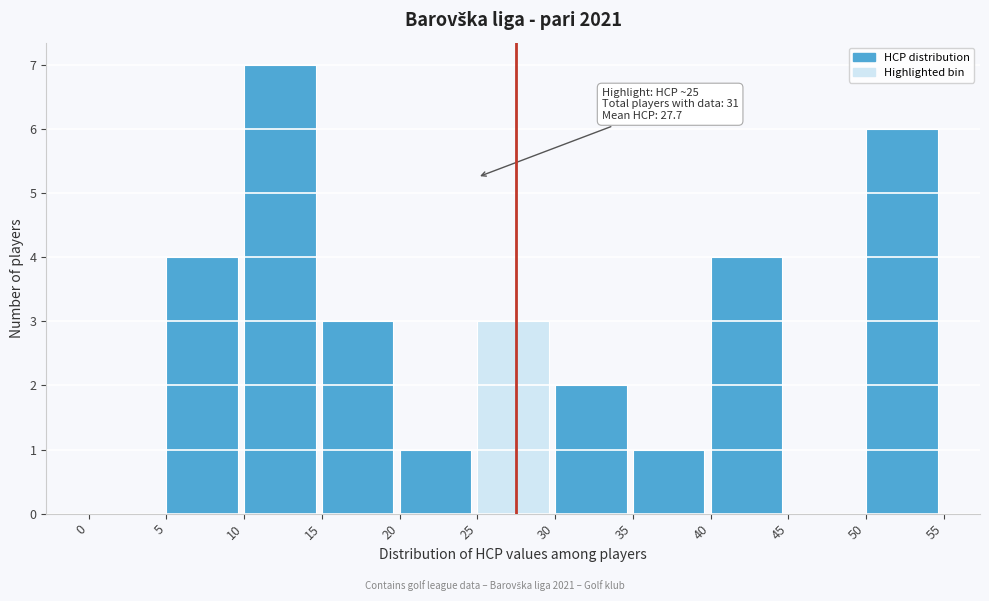

Over which range of the x-axis is the bar tallest?

10 to 15